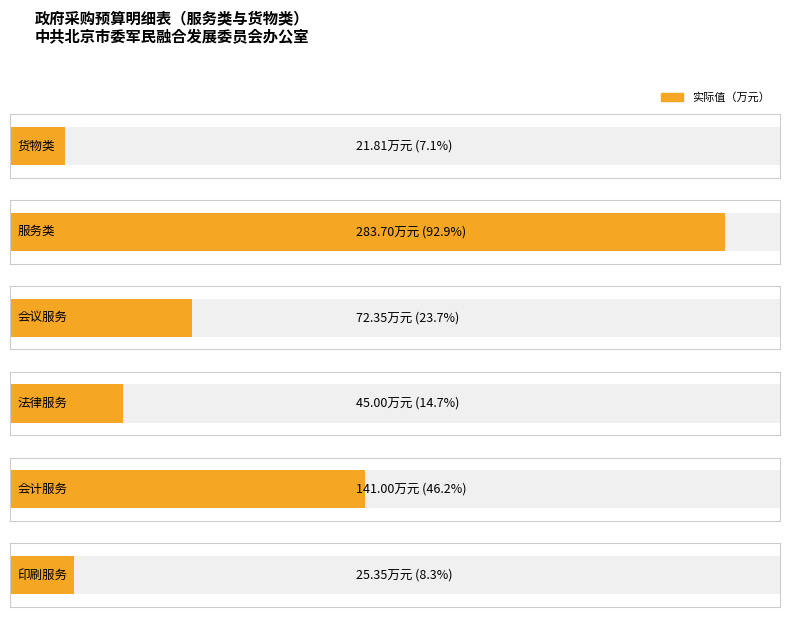

Reading right to left, extract all data points from this chart.

货物类: 1=21.8	0=21.8
服务类: 1=283.7	0=283.7
会议服务: 1=72.3	0=72.3
法律服务: 1=45.0	0=45.0
会计服务: 1=141.0	0=141.0
印刷服务: 1=25.4	0=25.4